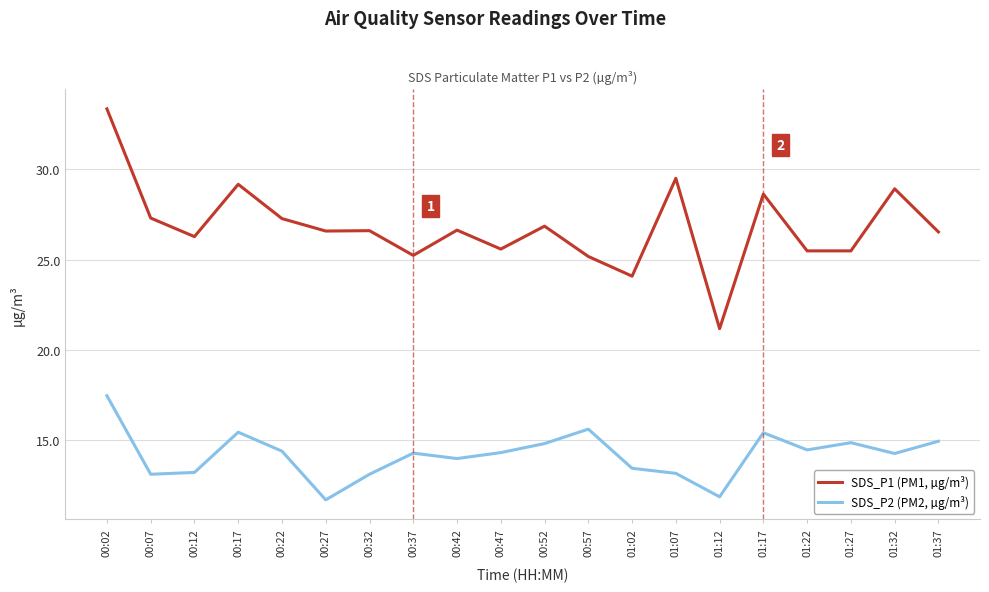

What is the greatest value displayed?

33.4